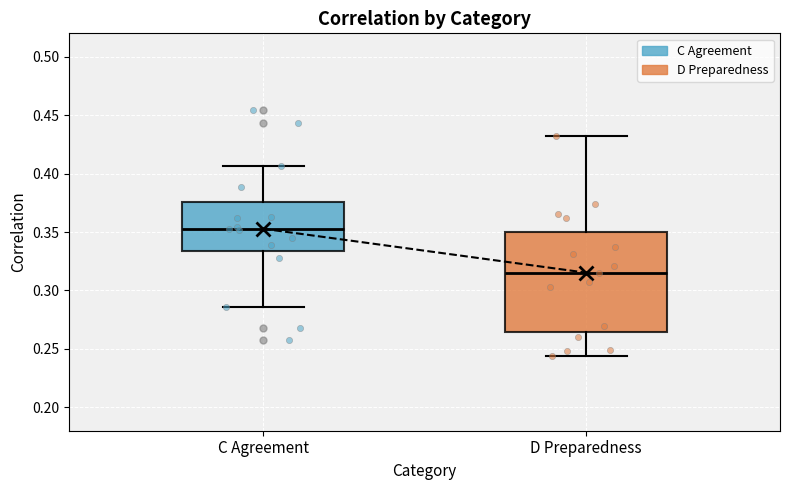

Reading left to right, read every box against the y-axis: the position of its median line, the range the box covers, and the ends of its whiskers. The values are not printed on the chart, so give them approximately, as read against the axis.

C Agreement: median 0.355, box 0.335 to 0.375, whiskers 0.285 to 0.405
D Preparedness: median 0.315, box 0.265 to 0.350, whiskers 0.245 to 0.430